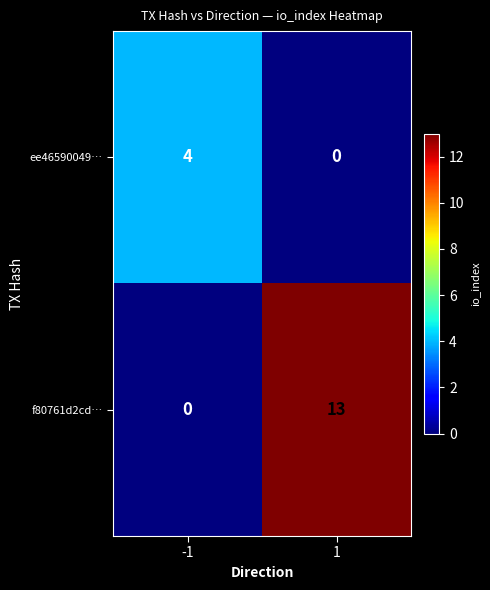

List the series in order of their peak value, lowest first.

ee46590049…, f80761d2cd…